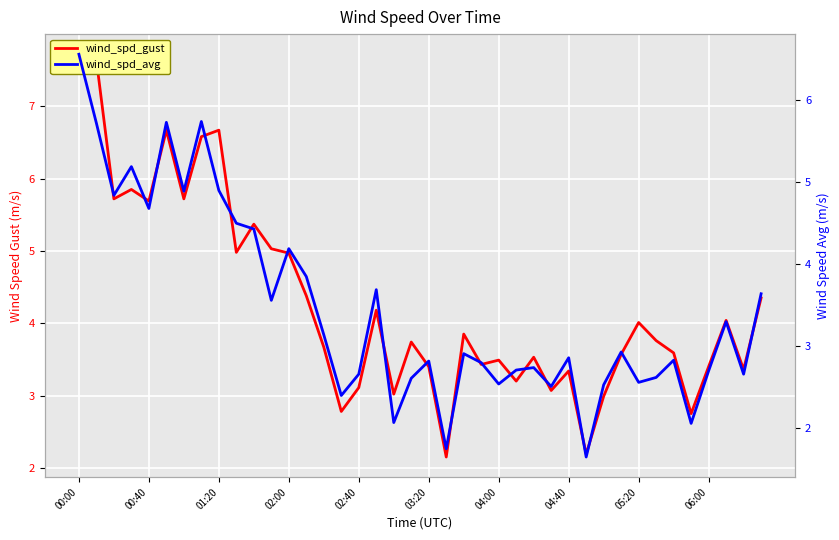

Reading right to left, extract all data points from this chart.

wind_spd_gust: 4.3	3.4	4.0	3.4	2.8	3.6	3.8	4.0	3.6	3.0	2.2	3.3	3.1	3.5	3.2	3.5	3.4	3.9	2.1	3.4	3.7	3.0	4.2	3.1	2.8	3.7	4.4	5.0	5.0	5.4	5.0	6.7	6.6	5.7	6.7	5.7	5.8	5.7	7.6	7.7
wind_spd_avg: 3.6	2.7	3.3	2.7	2.1	2.8	2.6	2.6	2.9	2.5	1.6	2.9	2.5	2.7	2.7	2.5	2.8	2.9	1.8	2.8	2.6	2.1	3.7	2.7	2.4	3.1	3.9	4.2	3.6	4.4	4.5	4.9	5.7	4.9	5.7	4.7	5.2	4.8	5.7	6.6